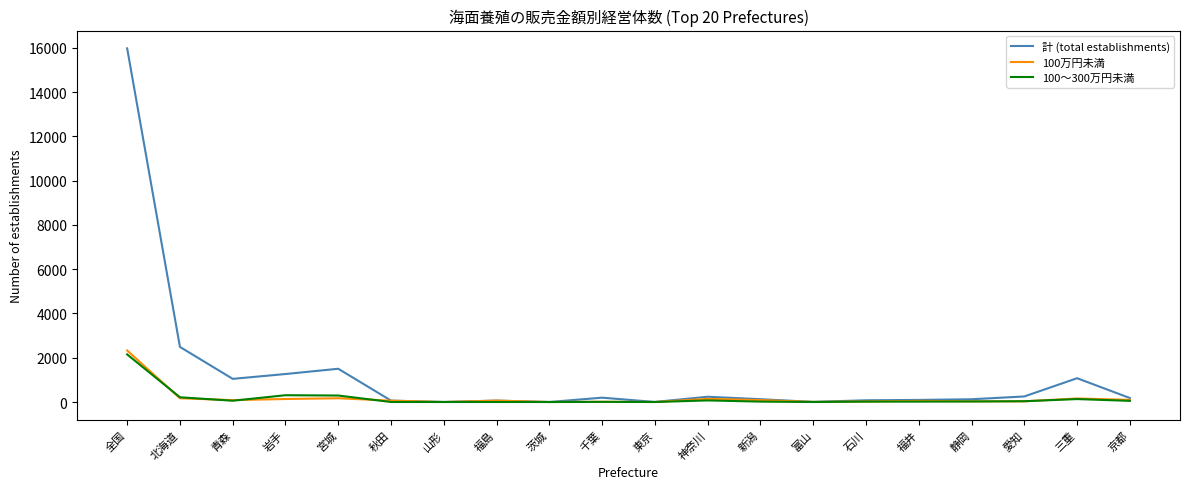

Is the value of 計 (total establishments) at 全国 greater than the value of 100～300万円未満 at 三重?

Yes